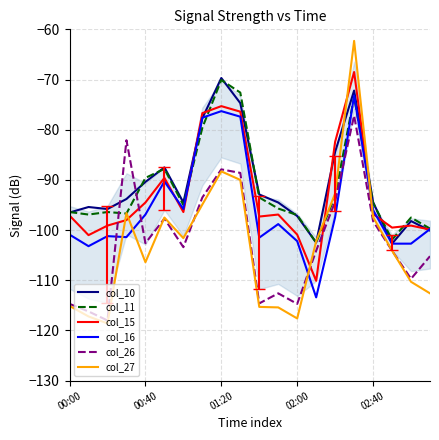

What is the maximum value shown in the chart?

-62.3